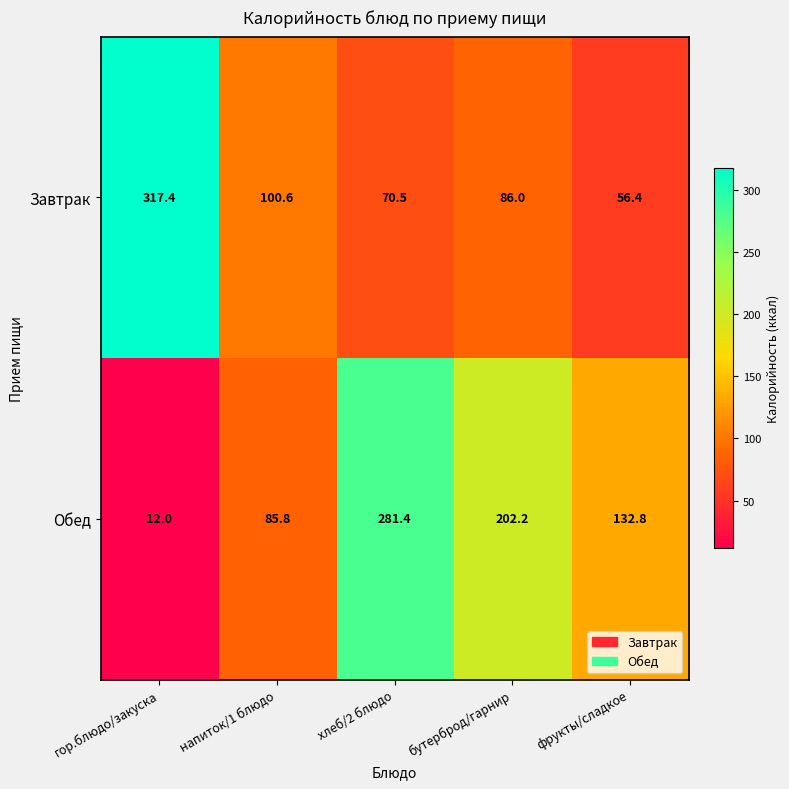

True or false: Завтрак has a value of 29.3 at фрукты/сладкое.

False